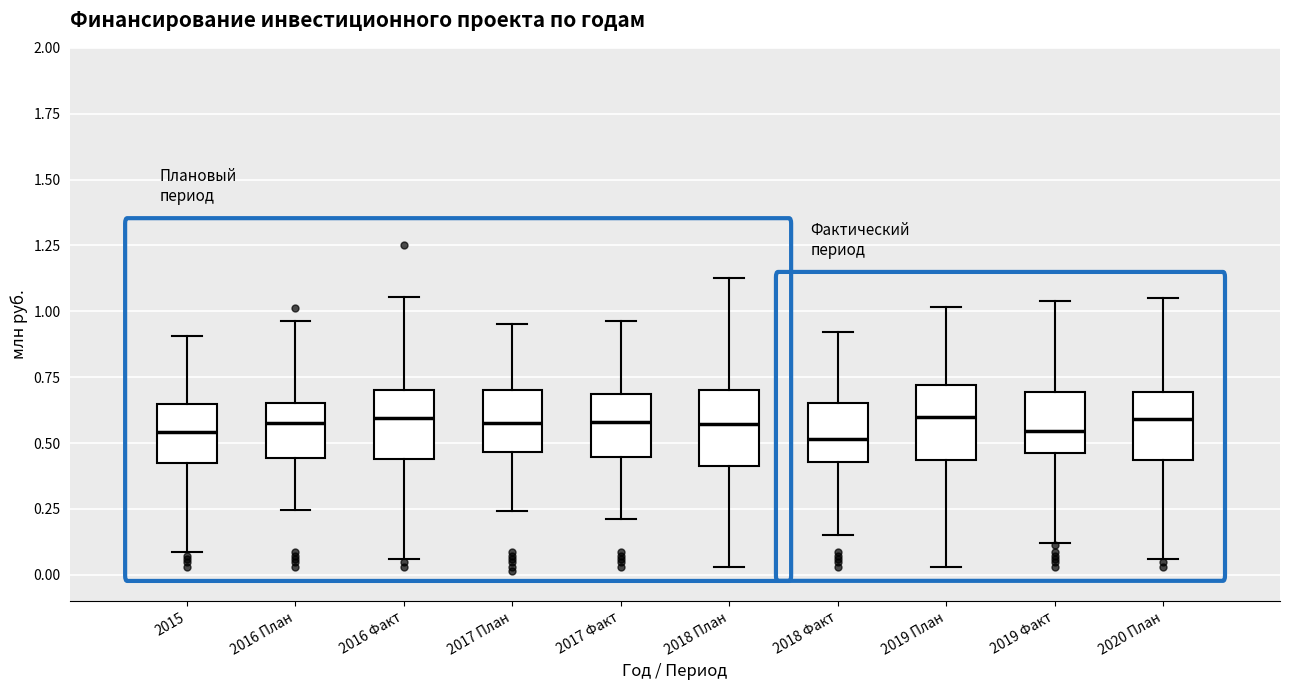

Where is the lower edge of the box for 2016 План on the y-axis? The values are not printed on the chart, so give them approximately, as read against the axis.

0.45